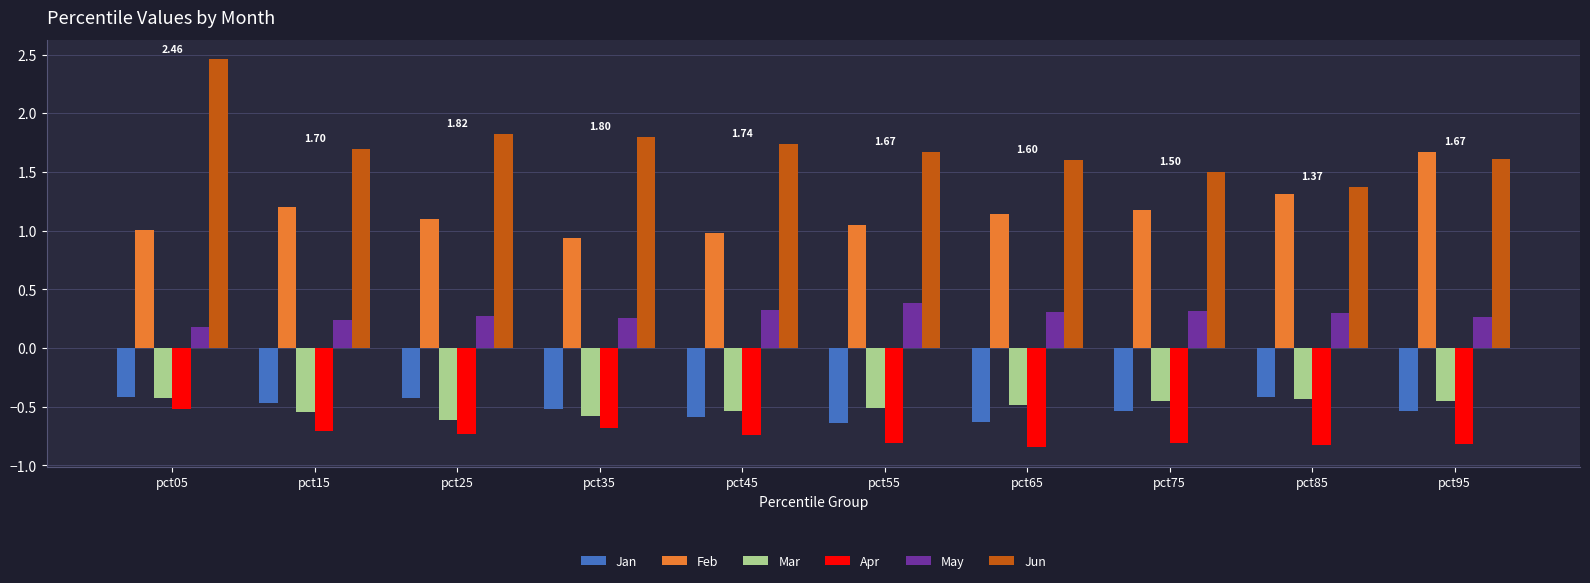

What is the sum of all Mar values?

-5.0